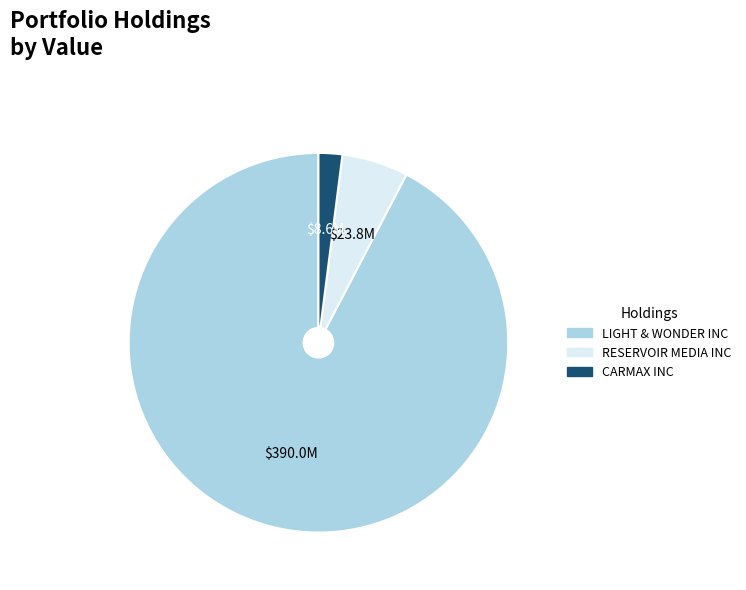

How many segments does this pie chart have?

3